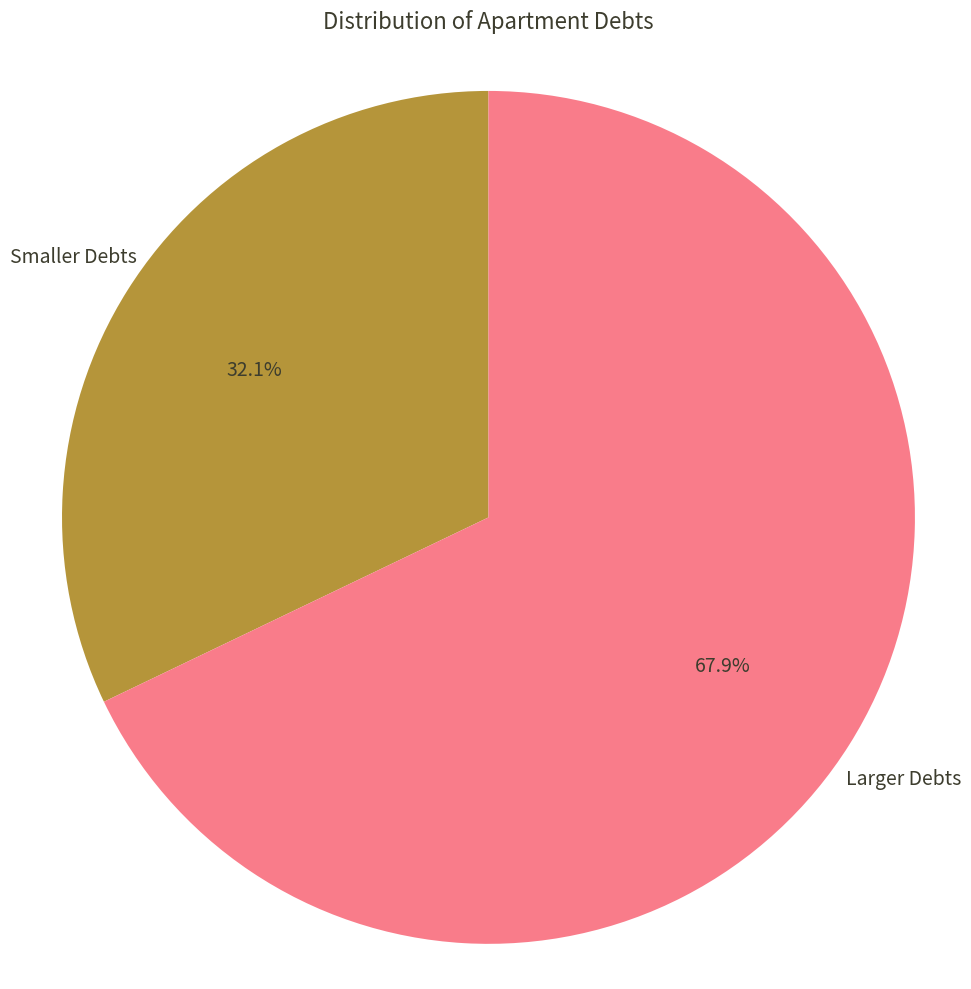

Is there any slice that represents more than half of the pie?

Yes